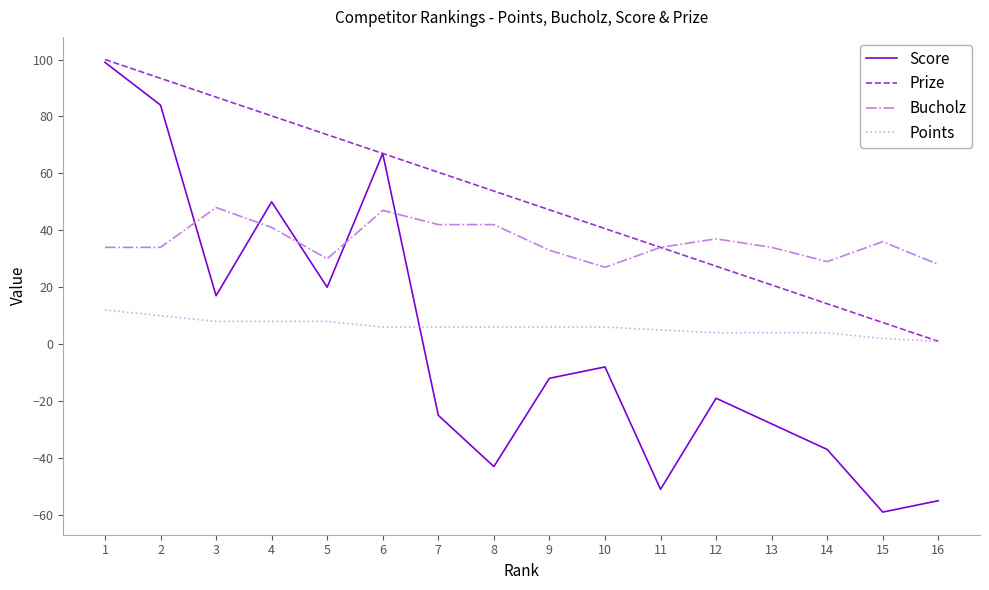

Between which two adjacent categories do Score and Points first intersect?

6 and 7